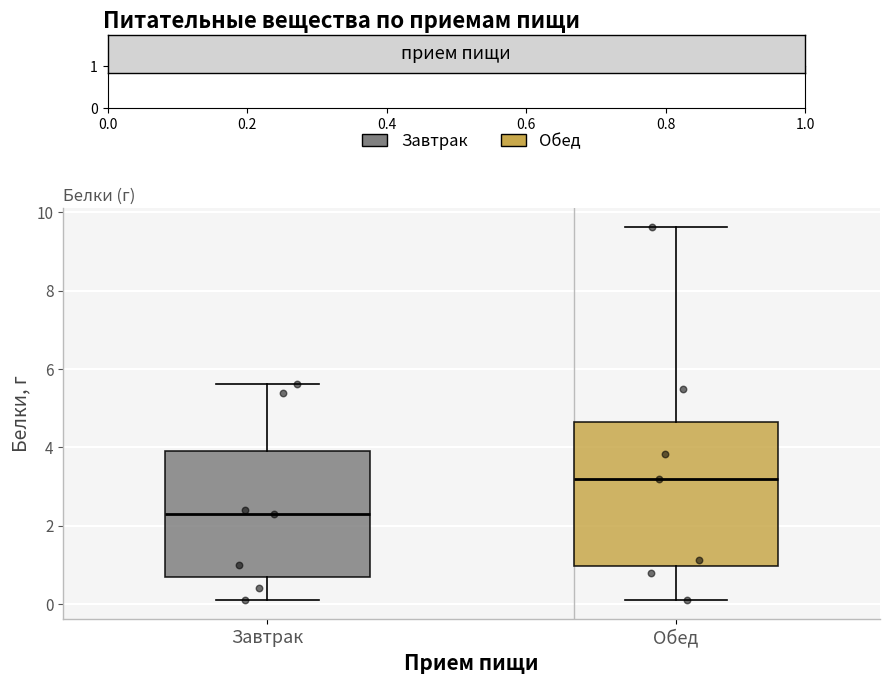

Which box is the tallest, from its lower edge to its upper edge?

Обед